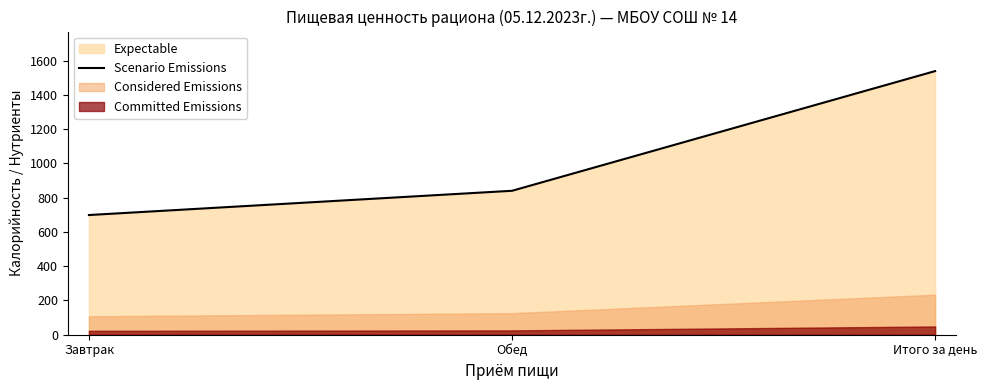

Which has a higher value, Итого за день or Завтрак?

Итого за день